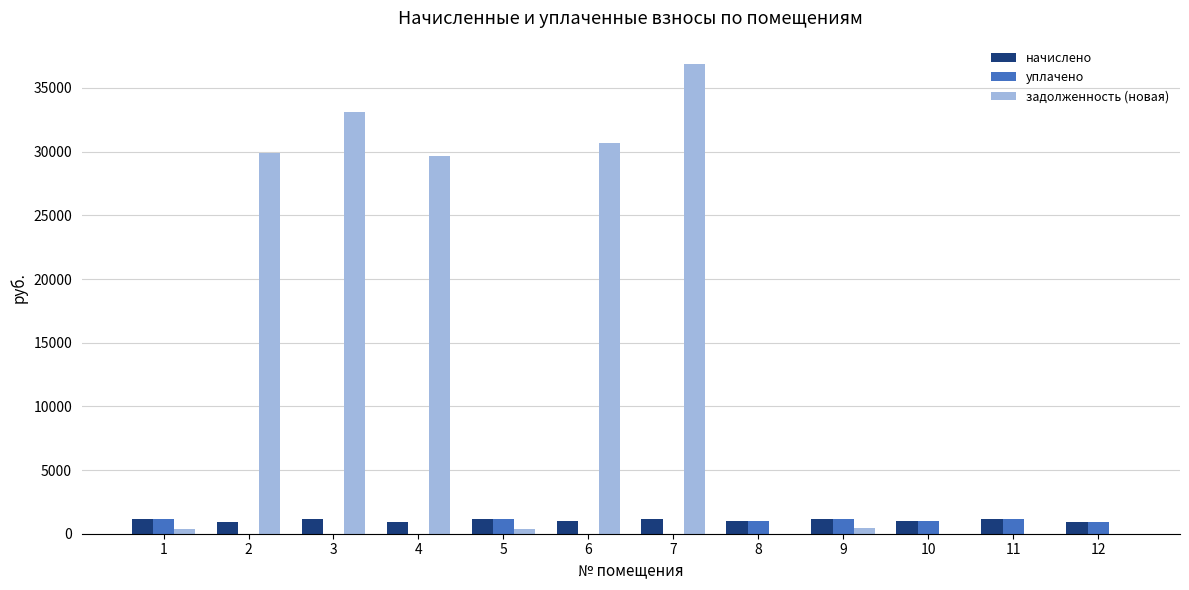

What are all the series names shown in the legend?

начислено, уплачено, задолженность (новая)